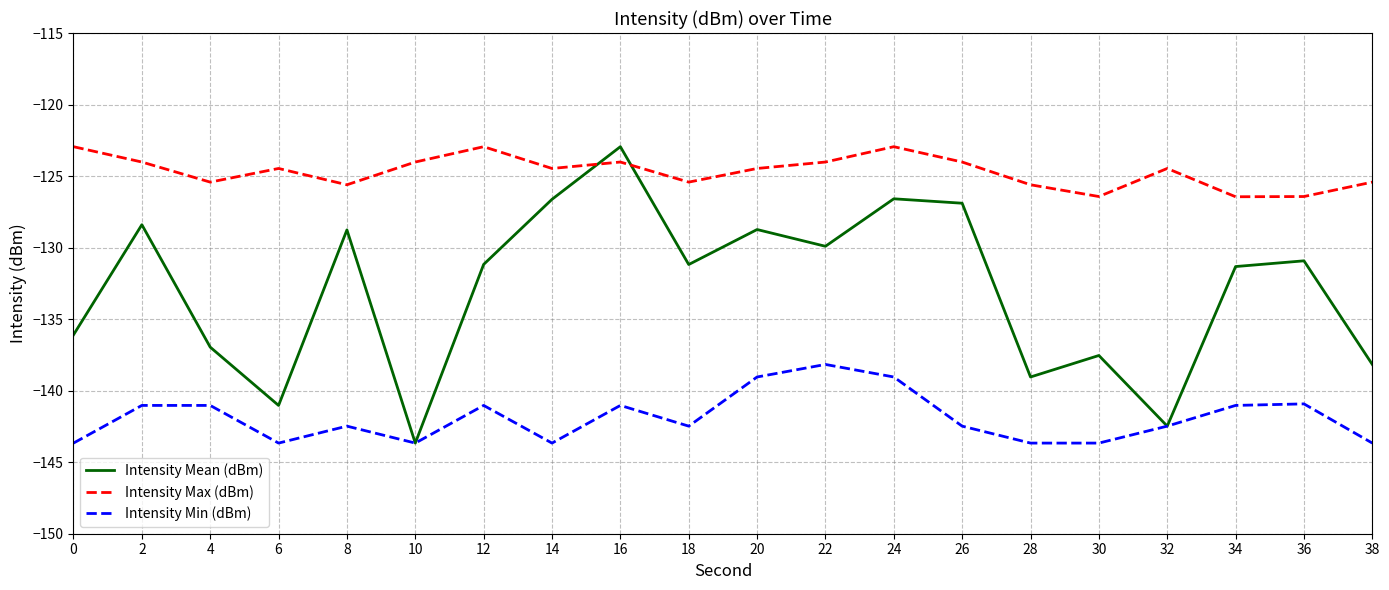

How many intersections are there between Intensity Max (dBm) and Intensity Mean (dBm)?

2